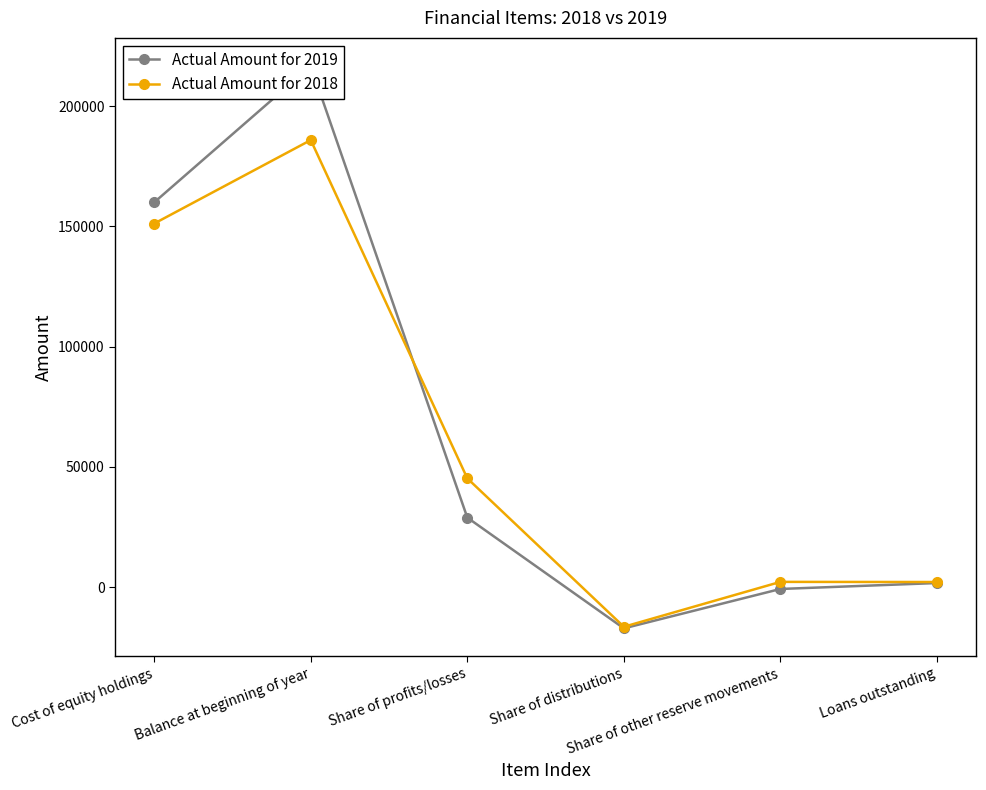

What is the difference between the maximum and second lowest values in the Actual Amount for 2019 series?

217494